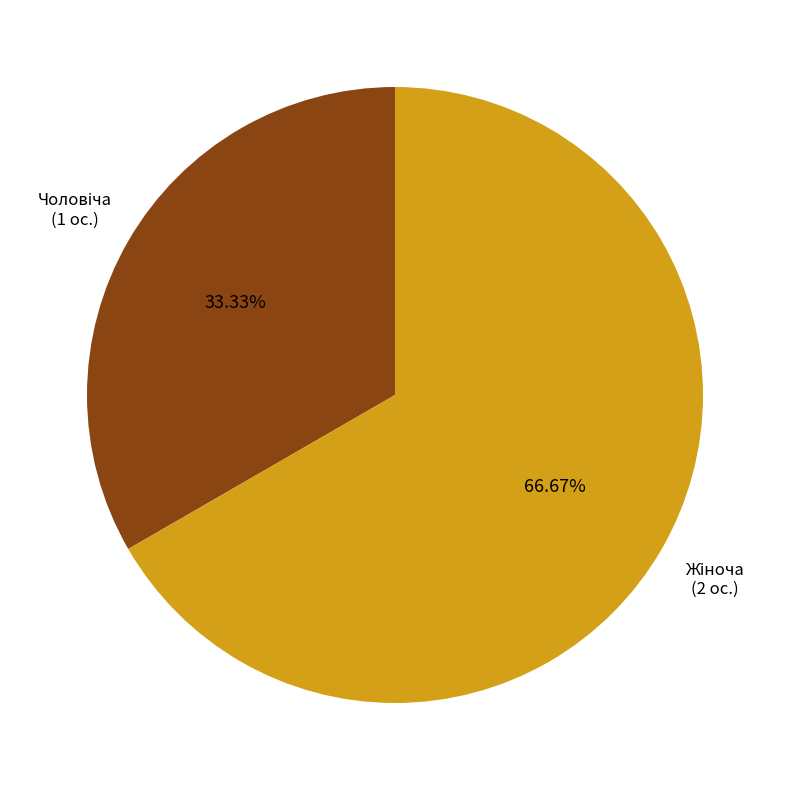

Is there any slice that represents more than half of the pie?

Yes